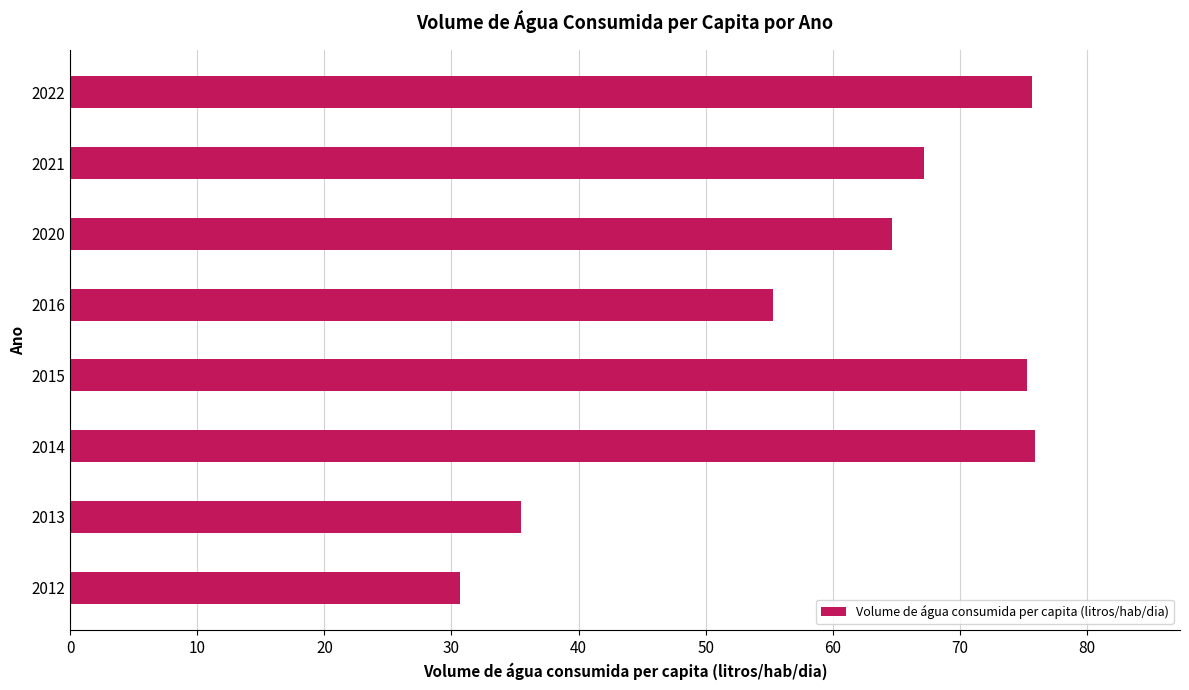

The chart shows a value of 75.7 at 2022. True or false?

True